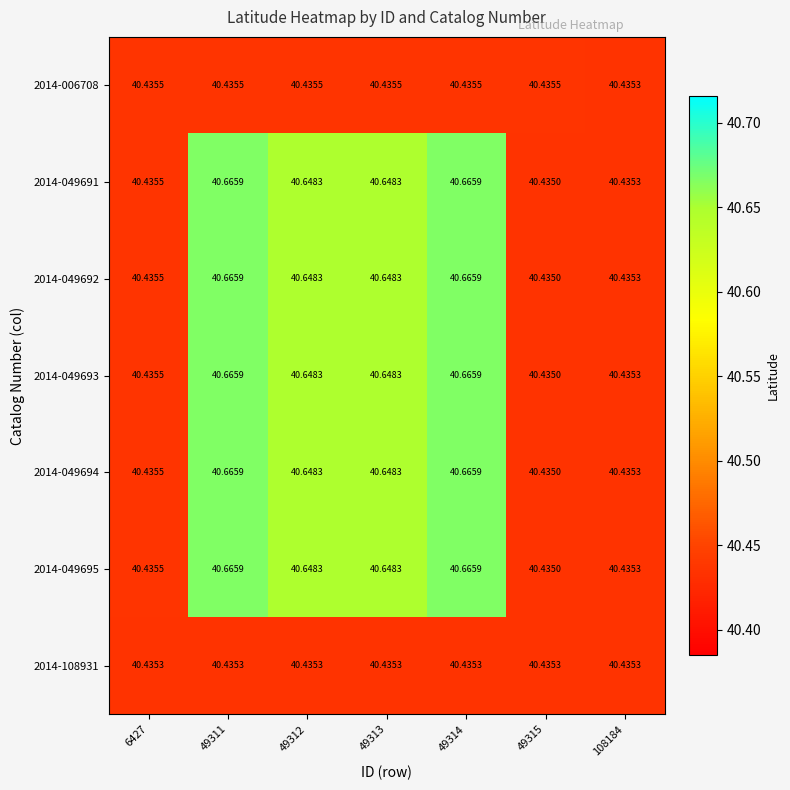

Is the value of 2014-049693 at 49313 greater than the value of 2014-049695 at 49314?

No